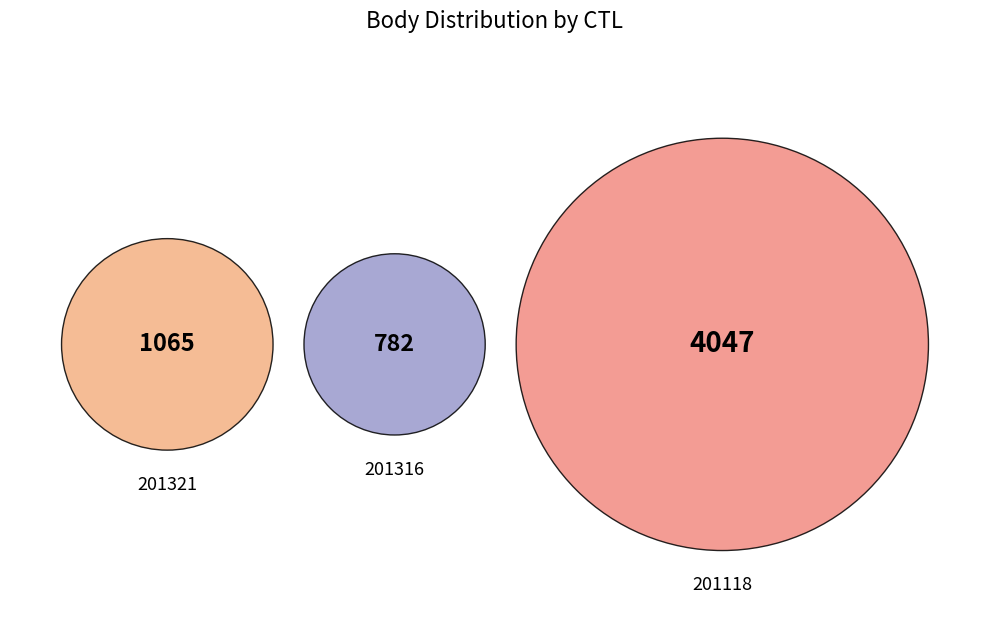

Count the number of slices in the pie.

3